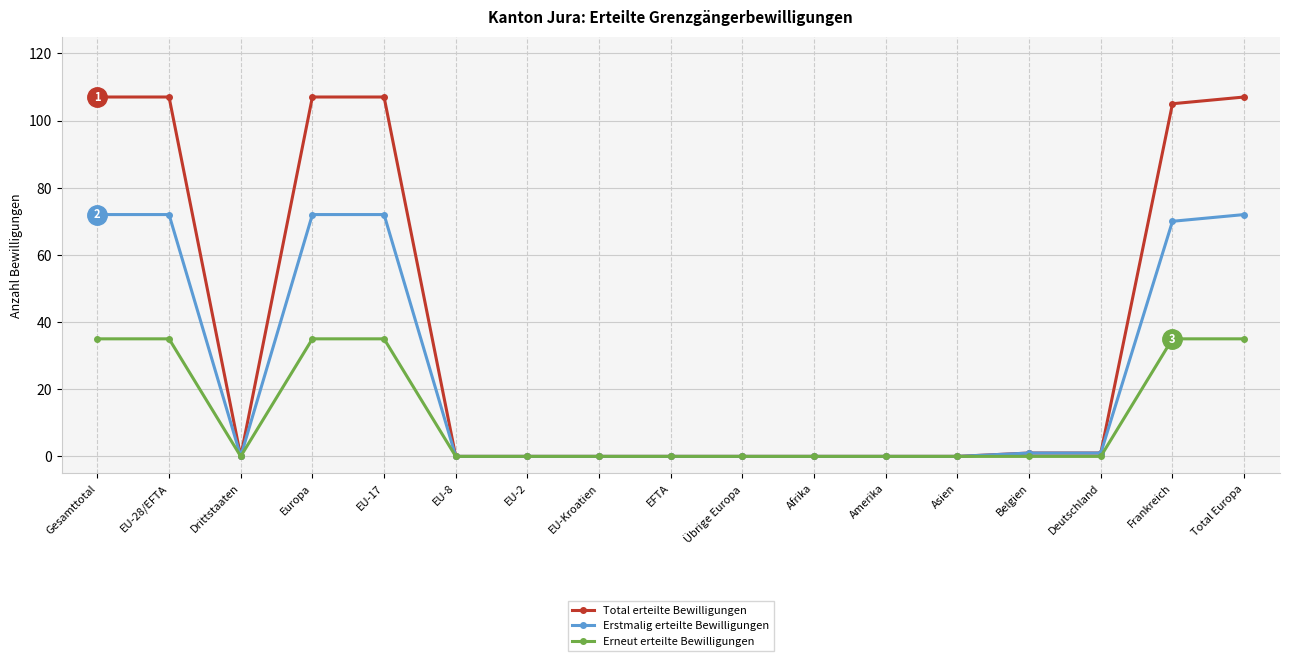

What is the highest value of the Erstmalig erteilte Bewilligungen series?

72